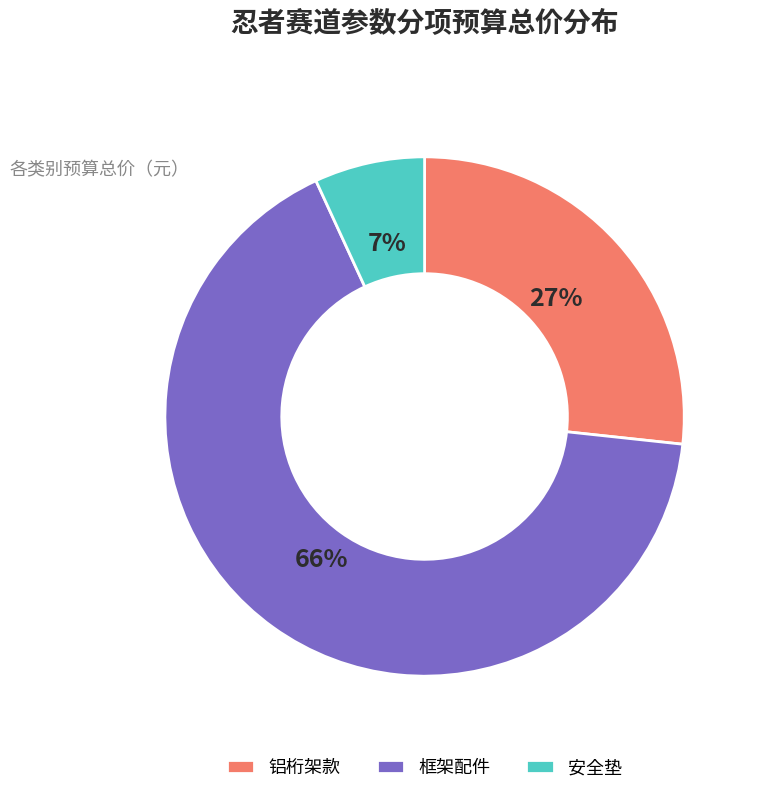

To the nearest percent, what percentage of the pie is 安全垫?

7%